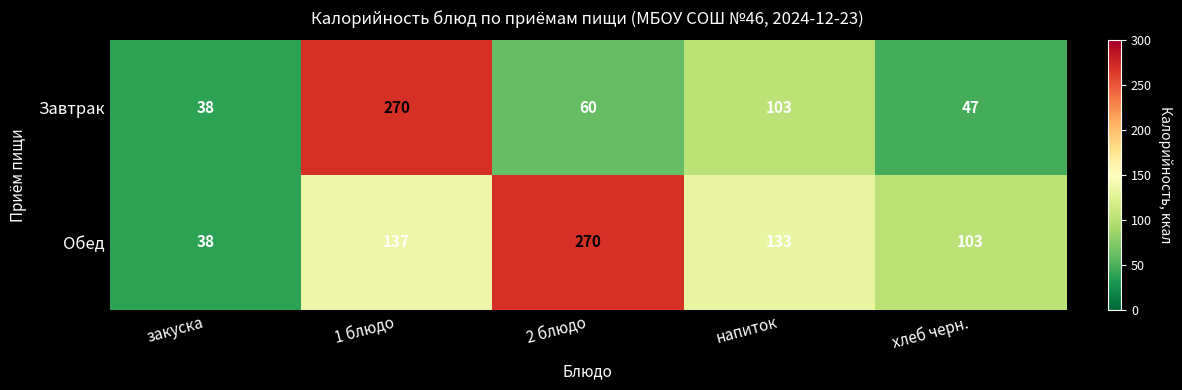

Count the number of data series in this chart.

2